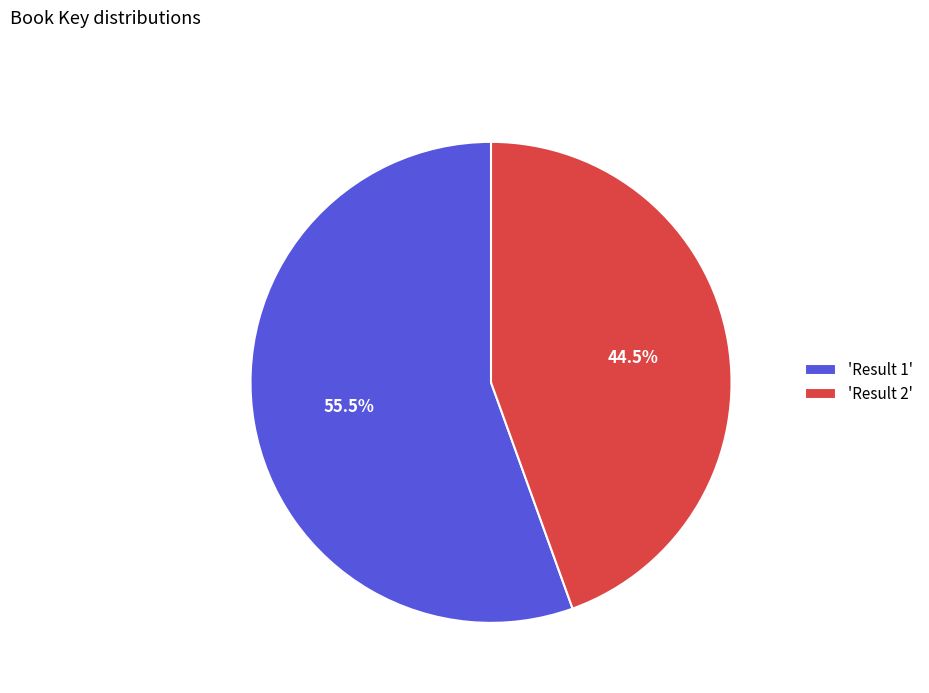

How many slices are in this pie chart?

2